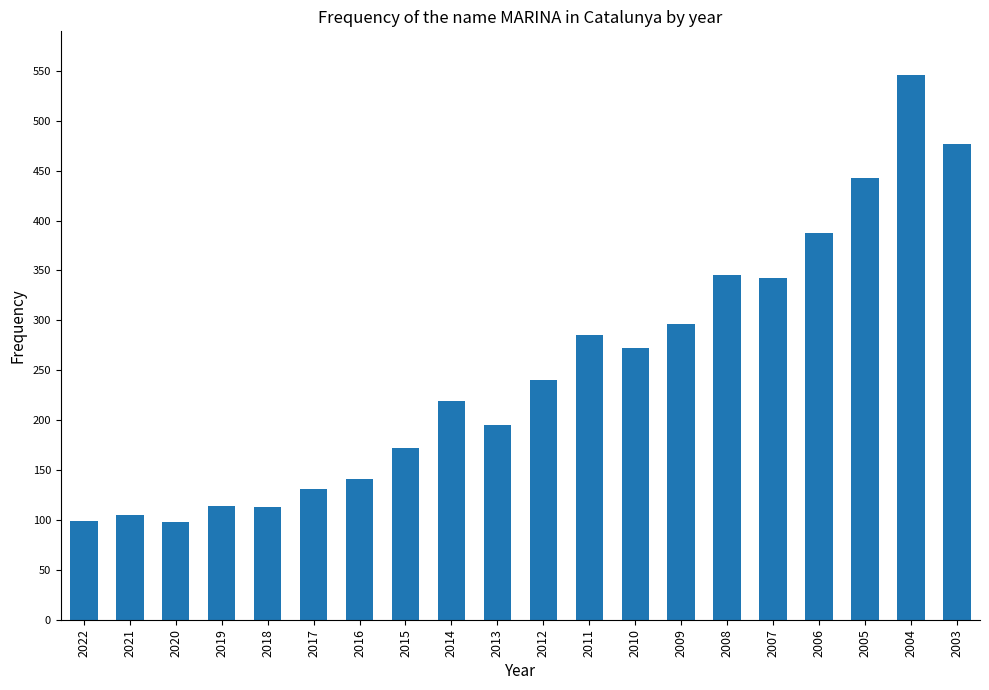

What is the difference between the second highest and minimum values?

379